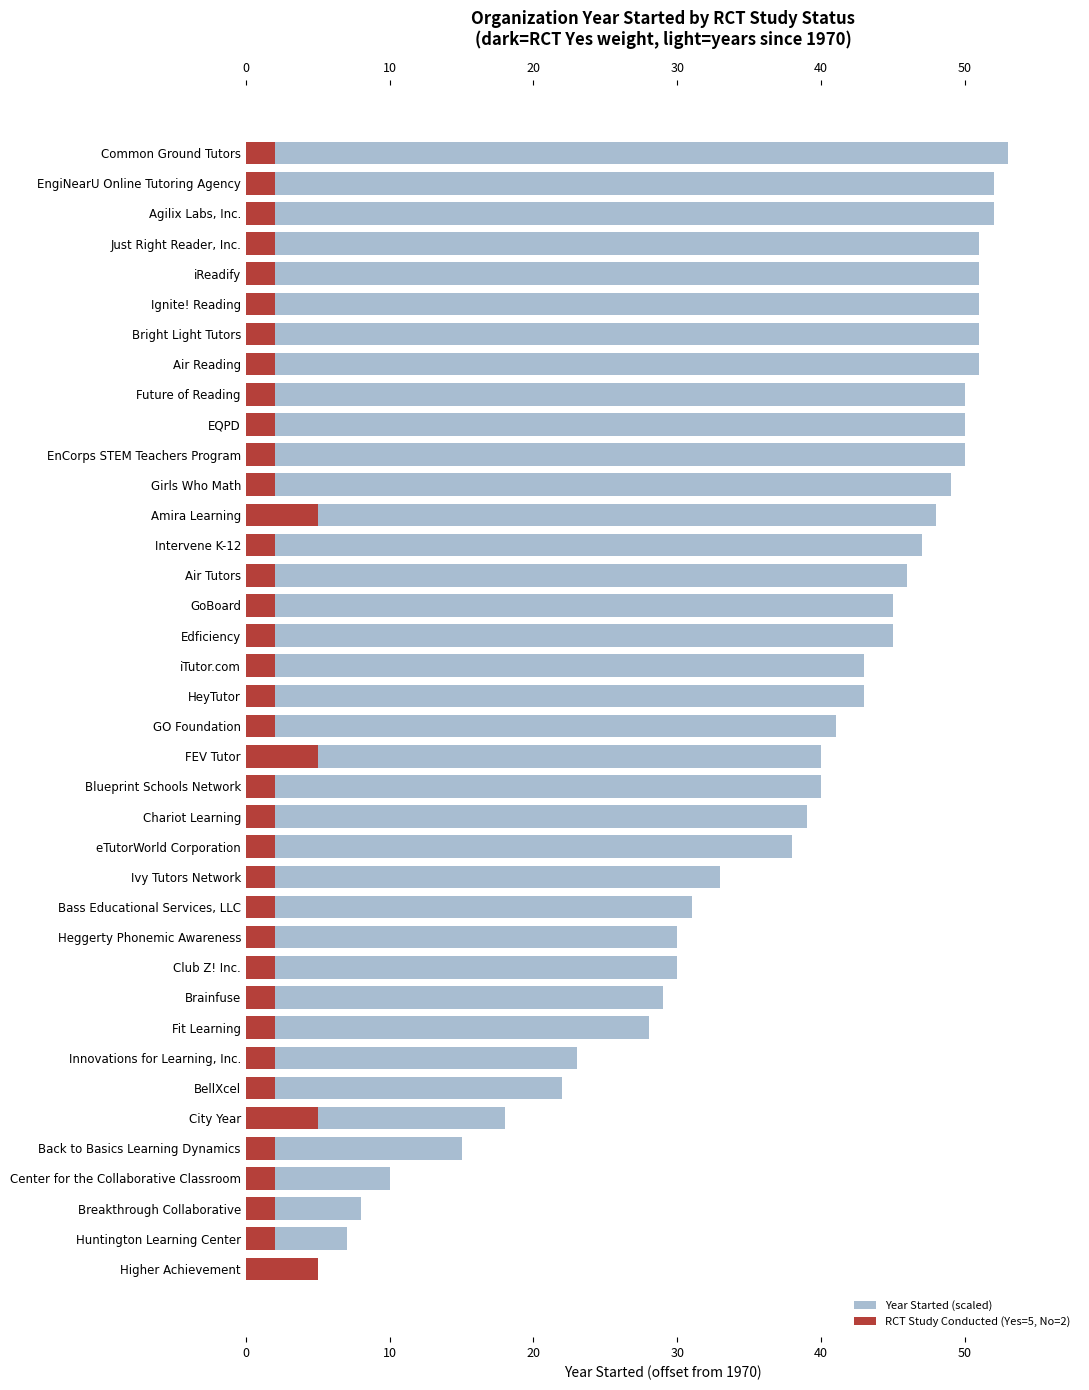

Which has a higher value, Higher Achievement or Heggerty Phonemic Awareness?

Heggerty Phonemic Awareness